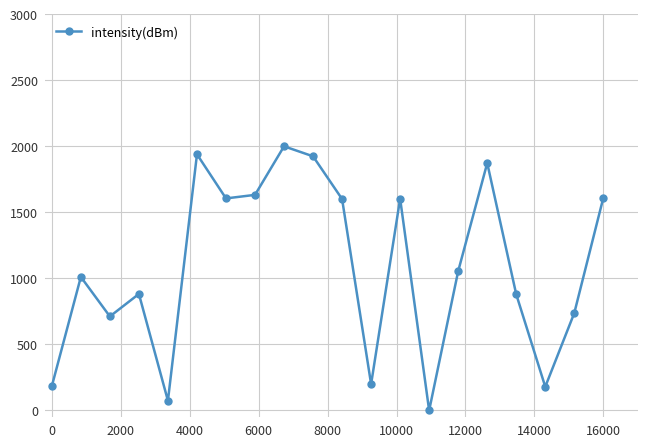

What is the difference between the maximum and minimum values?

2000.0